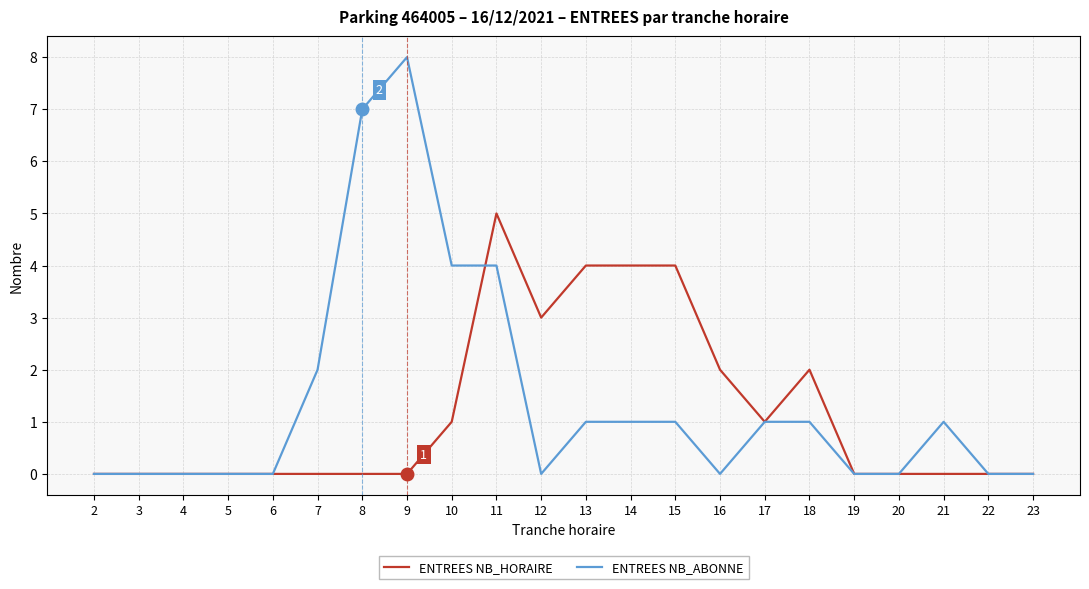

Is it true that ENTREES NB_HORAIRE equals 2 at 18?

True